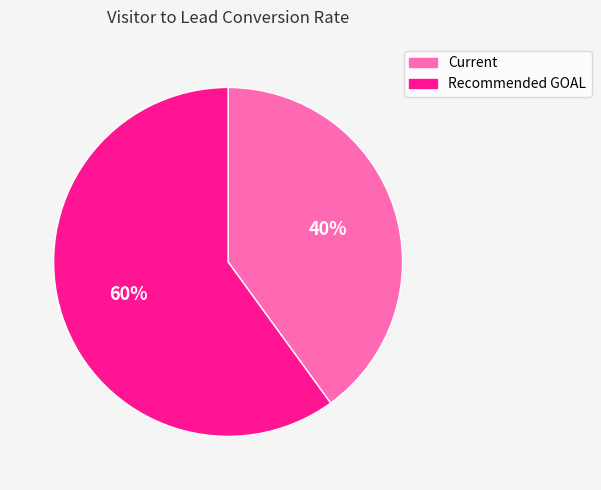

Between Current and Recommended GOAL, which is larger?

Recommended GOAL